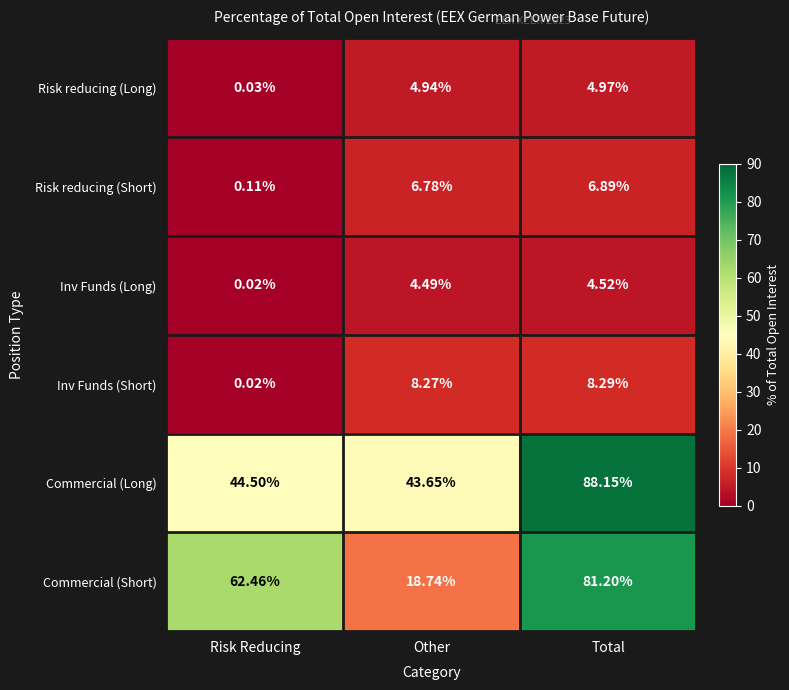

How many categories are shown in the chart?

3